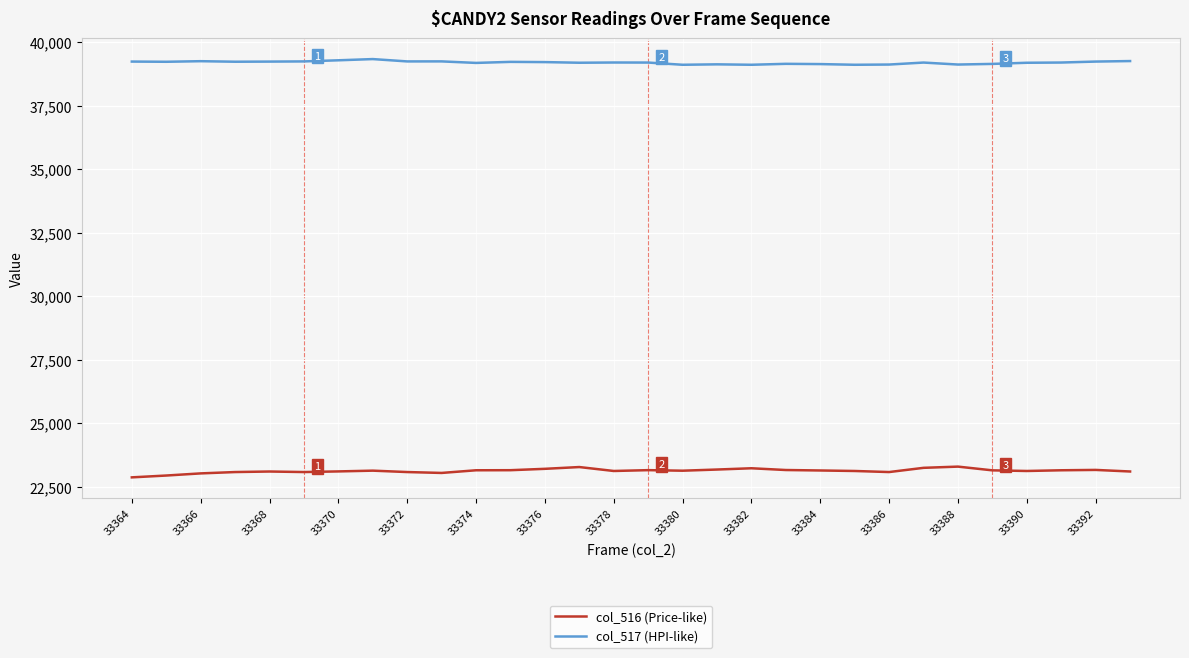

What is the maximum value shown in the chart?

39337